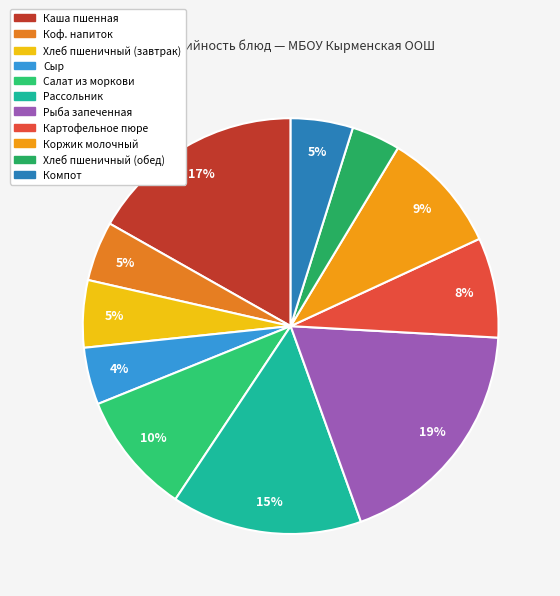

Is it true that Рыба запеченная is 12% of the pie?

False